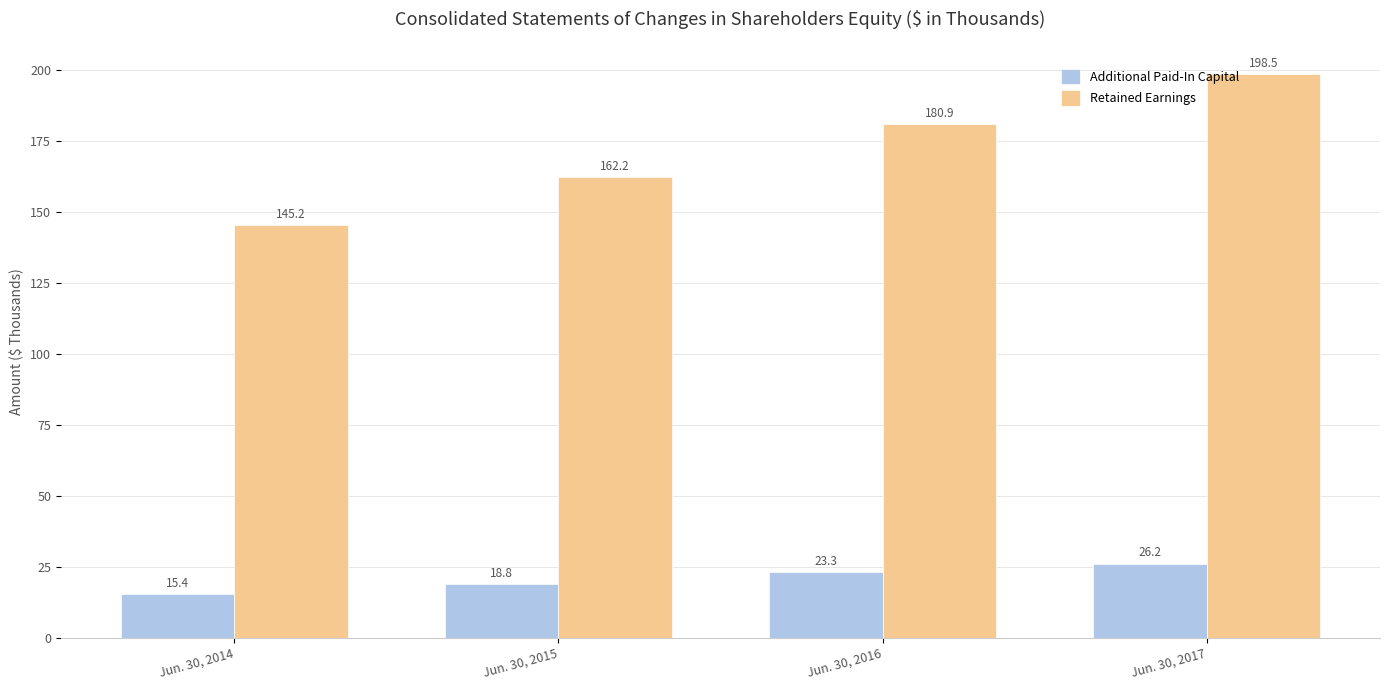

The Retained Earnings series shows 145.2 at Jun. 30, 2014. True or false?

True